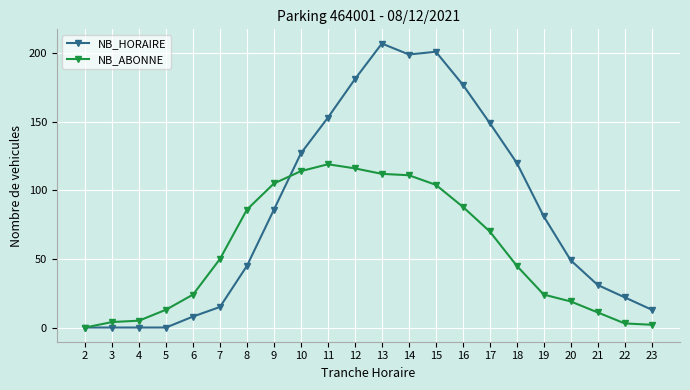

At how many categories does at least one series exceed 126?

8